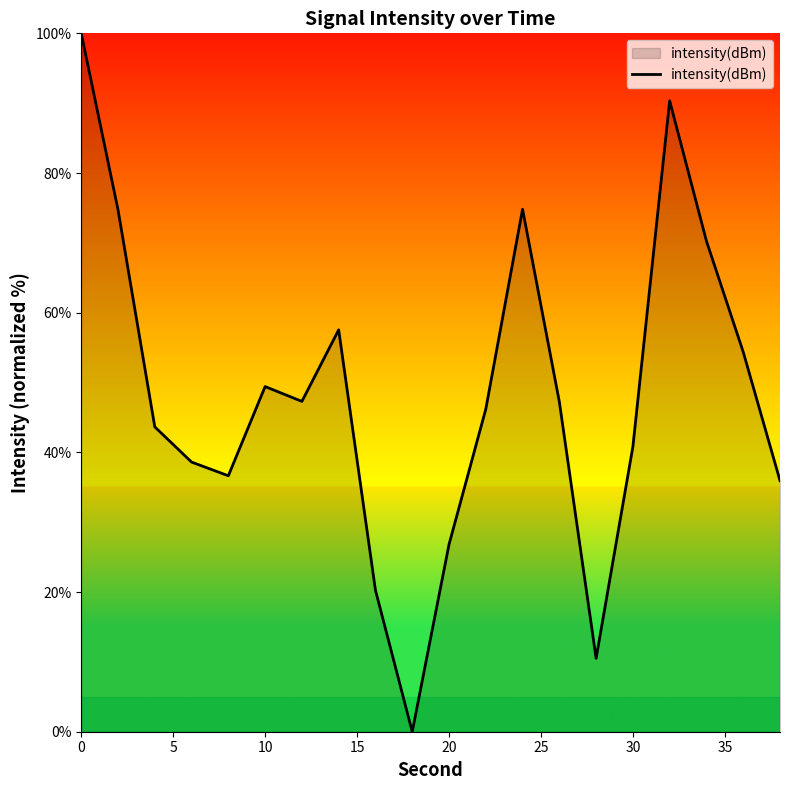

What is the greatest value displayed?

100.0